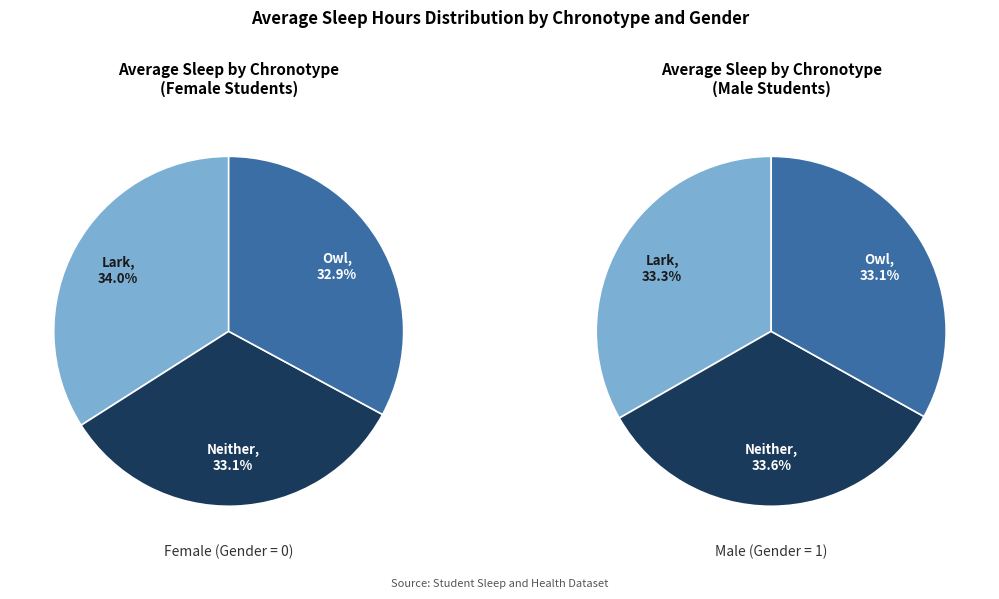

What percentage do Owl and Neither together represent?

66.3%